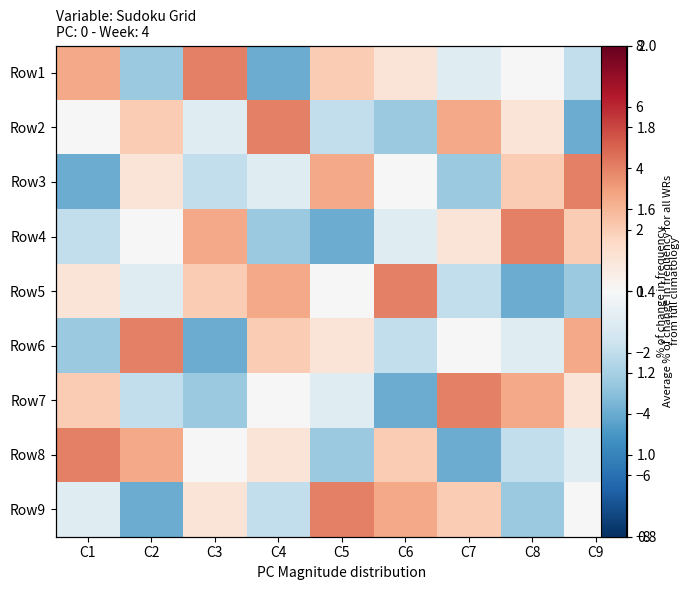

How many positive values does the Row2 series have?

4